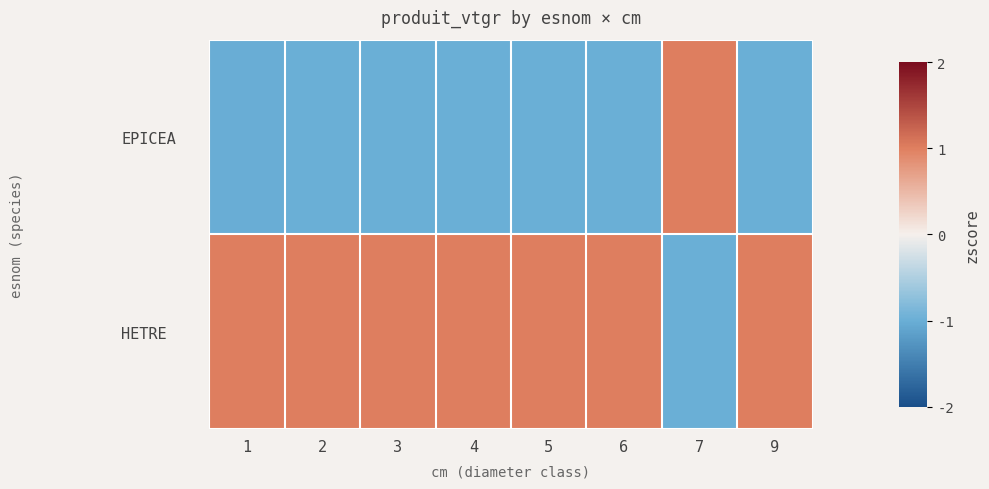

Which series has the largest range (max minus min)?

EPICEA